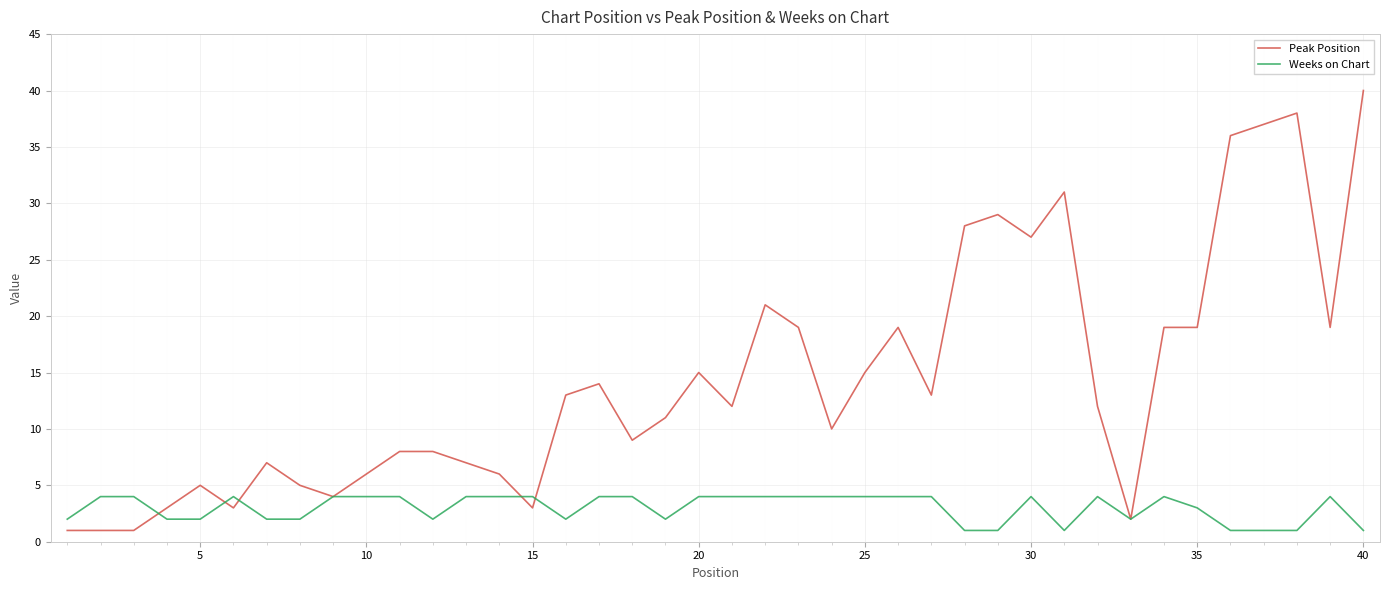

Which series has the largest total across all categories?

Peak Position